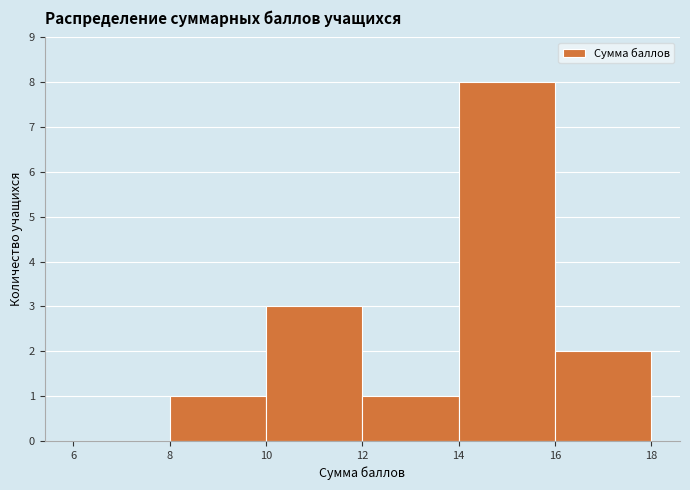

Reading left to right, list every bar in this chart as the range it spans on the x-axis followed by its height. The values are not printed on the chart, so give them approximately, as read against the axis.

6 to 8: 0
8 to 10: 1
10 to 12: 3
12 to 14: 1
14 to 16: 8
16 to 18: 2